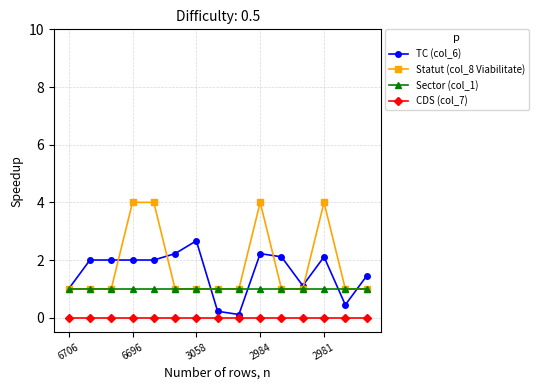

Reading left to right, extract all data points from this chart.

TC (col_6): 1.0	2.0	2.0	2.0	2.0	2.2	2.7	0.2	0.1	2.2	2.1	1.1	2.1	0.4	1.4
Statut (col_8 Viabilitate): 1.0	1.0	1.0	4.0	4.0	1.0	1.0	1.0	1.0	4.0	1.0	1.0	4.0	1.0	1.0
Sector (col_1): 1.0	1.0	1.0	1.0	1.0	1.0	1.0	1.0	1.0	1.0	1.0	1.0	1.0	1.0	1.0
CDS (col_7): 0.0	0.0	0.0	0.0	0.0	0.0	0.0	0.0	0.0	0.0	0.0	0.0	0.0	0.0	0.0